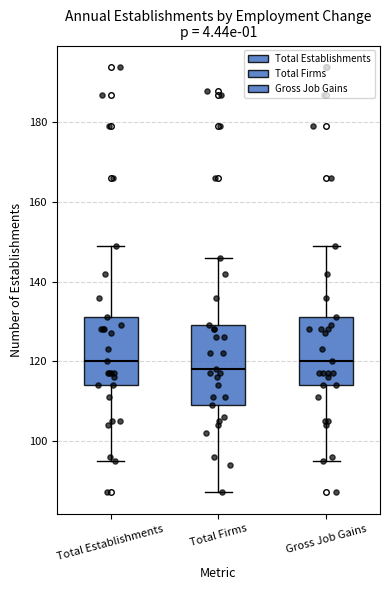

Where is the upper edge of the box for Total Establishments on the y-axis? The values are not printed on the chart, so give them approximately, as read against the axis.

132